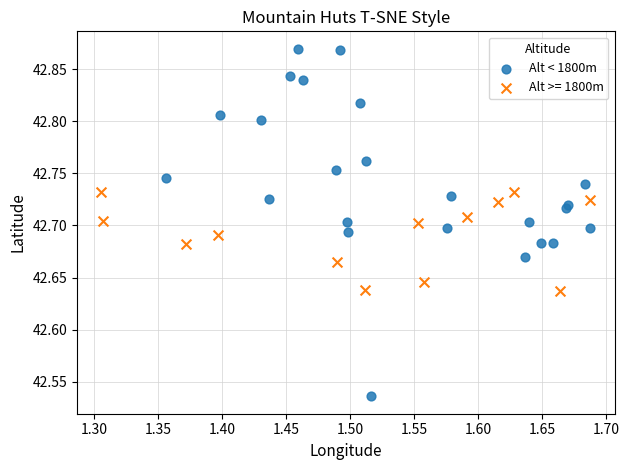

Which series reaches the maximum Y coordinate?

Alt < 1800m